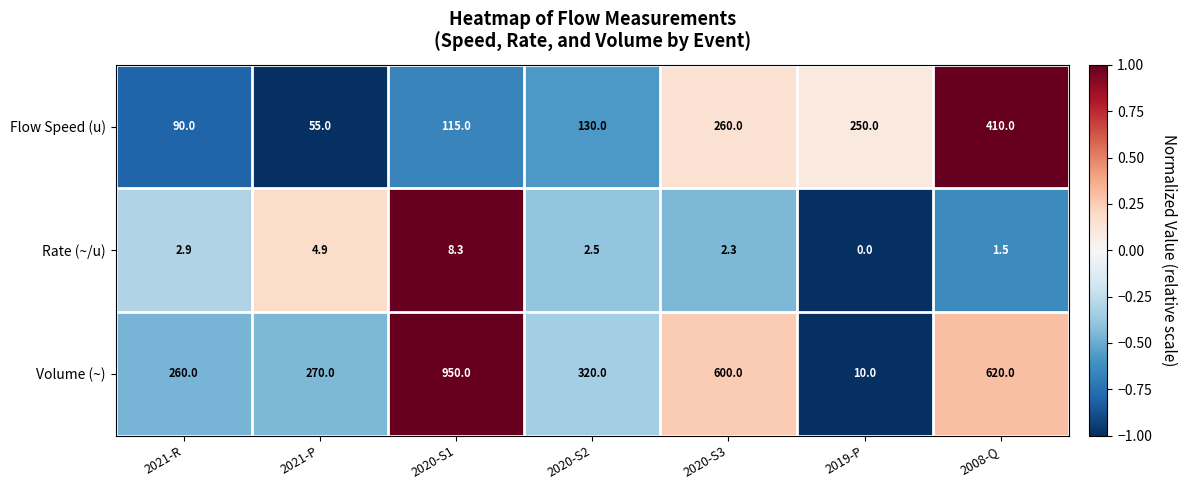

What value does the Volume (~) series have at 2021-R?

260.0